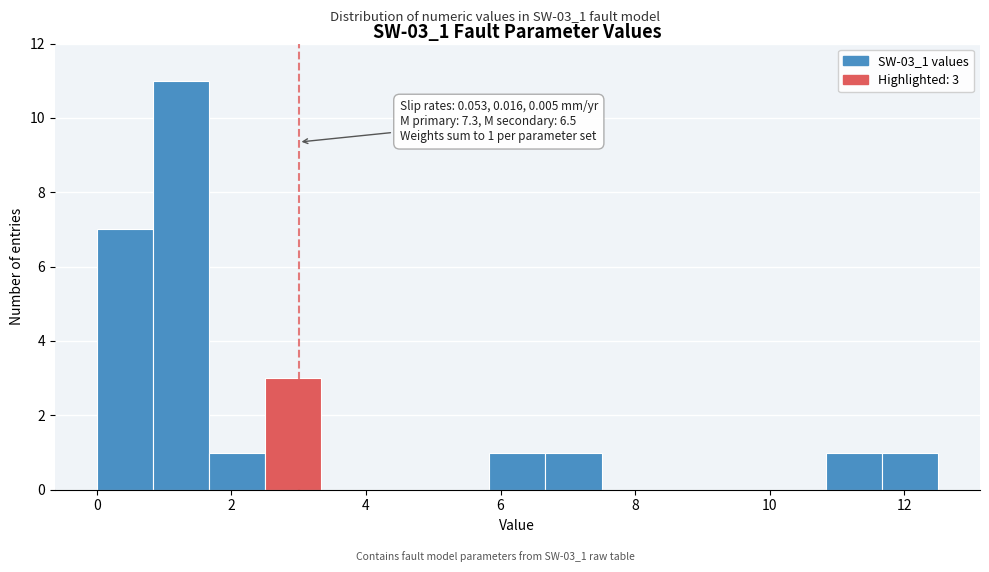

Over which range of the x-axis is the bar tallest?

0.8 to 1.6